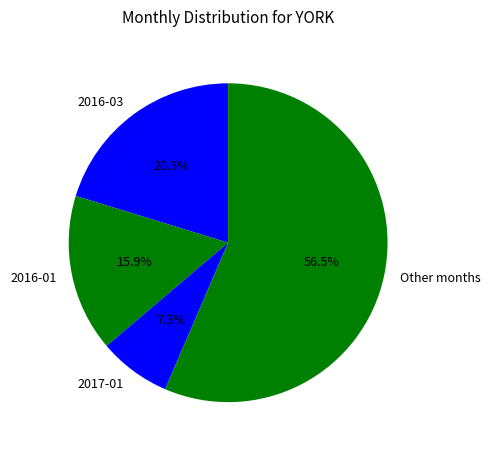

Rank the categories by value from highest to lowest.

Other months, 2016-03, 2016-01, 2017-01